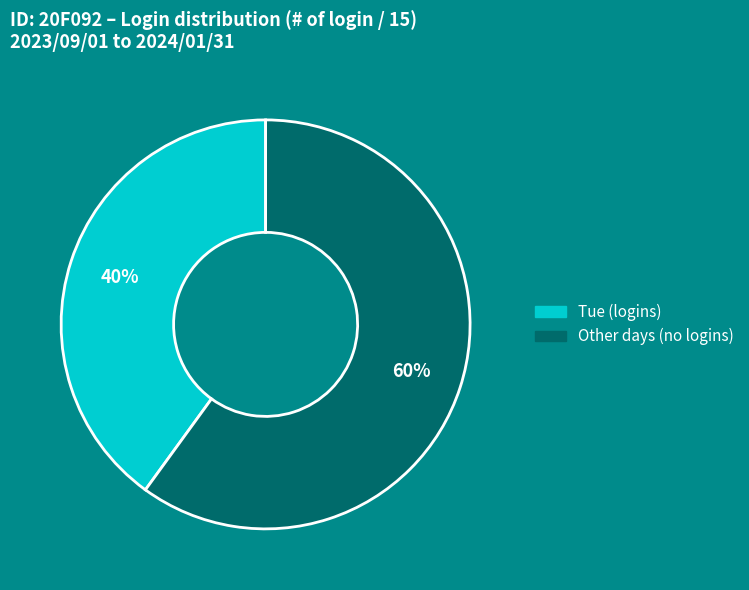

How many slices are in this pie chart?

2